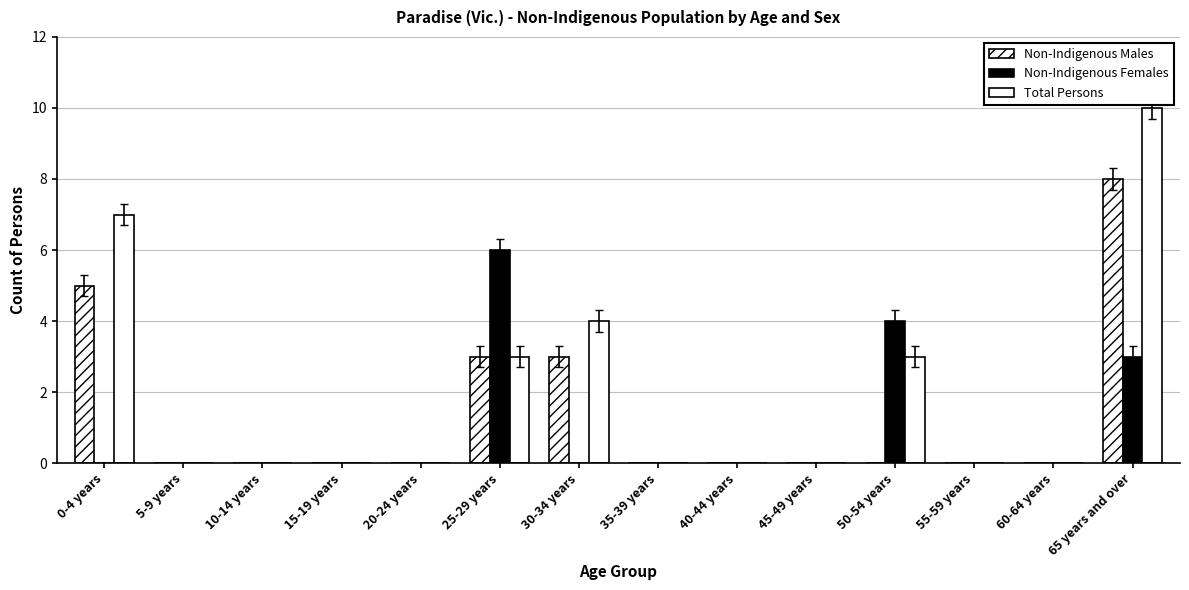

Are the bars horizontal?

No